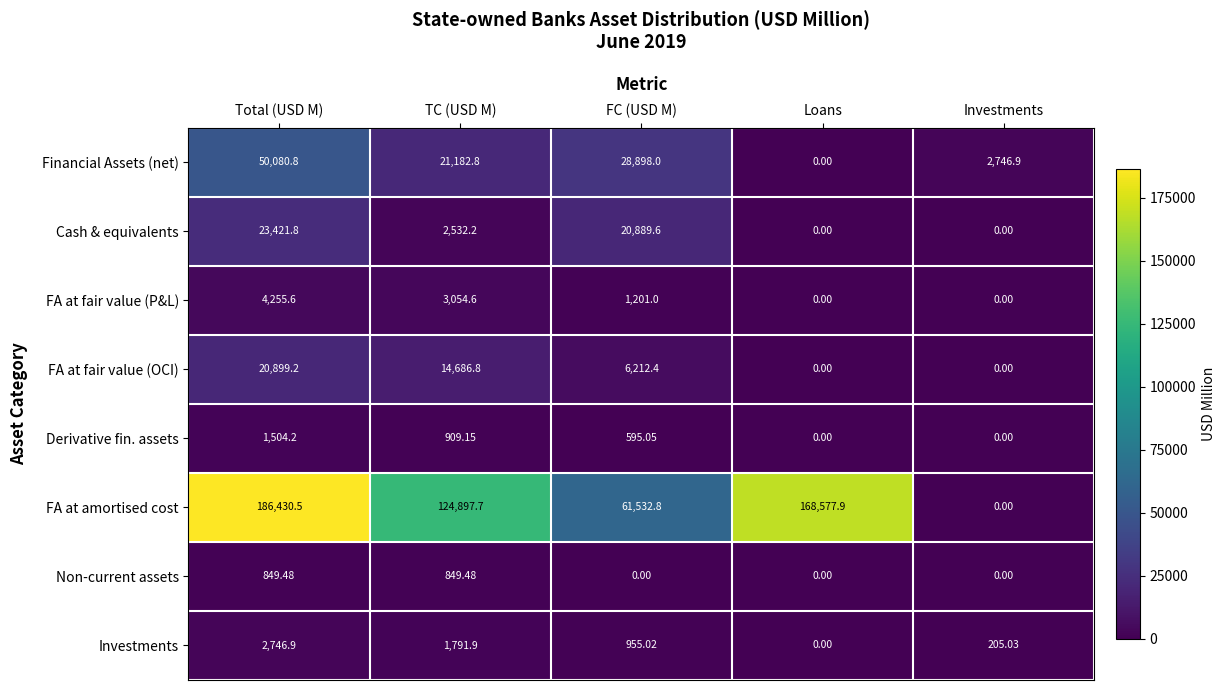

What is the spread (max minus min) of values at FC (USD M)?

61532.8